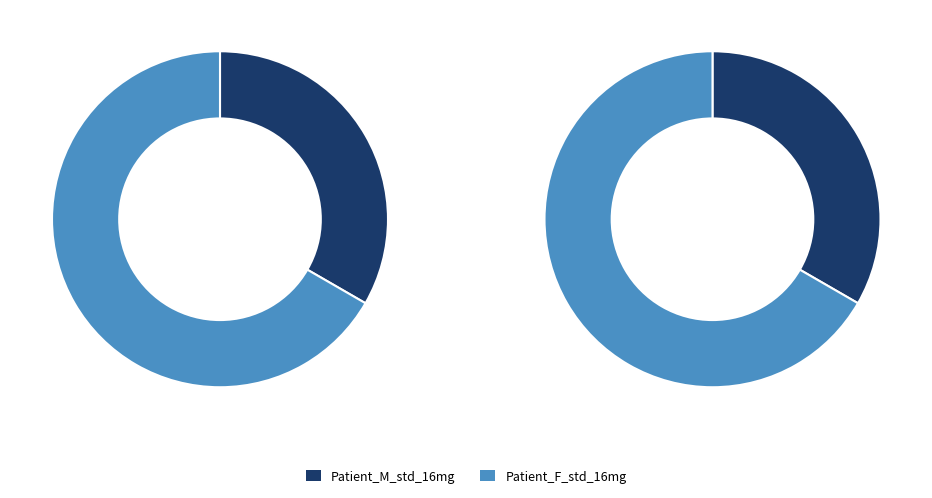

To the nearest percent, what is the difference between the largest and smallest slice percentages?

33%